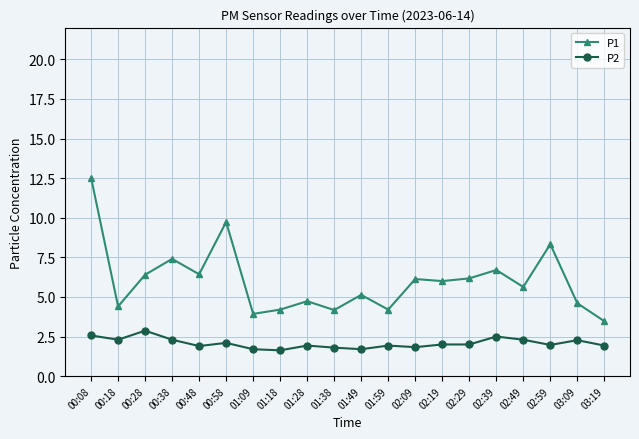

What are all the series names shown in the legend?

P1, P2